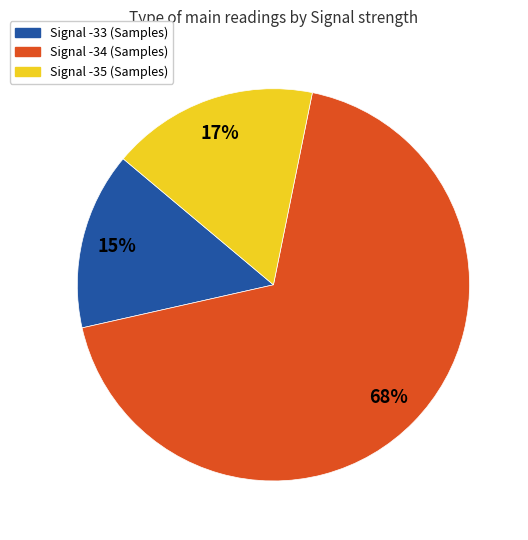

To the nearest percent, what is the average slice percentage?

33%